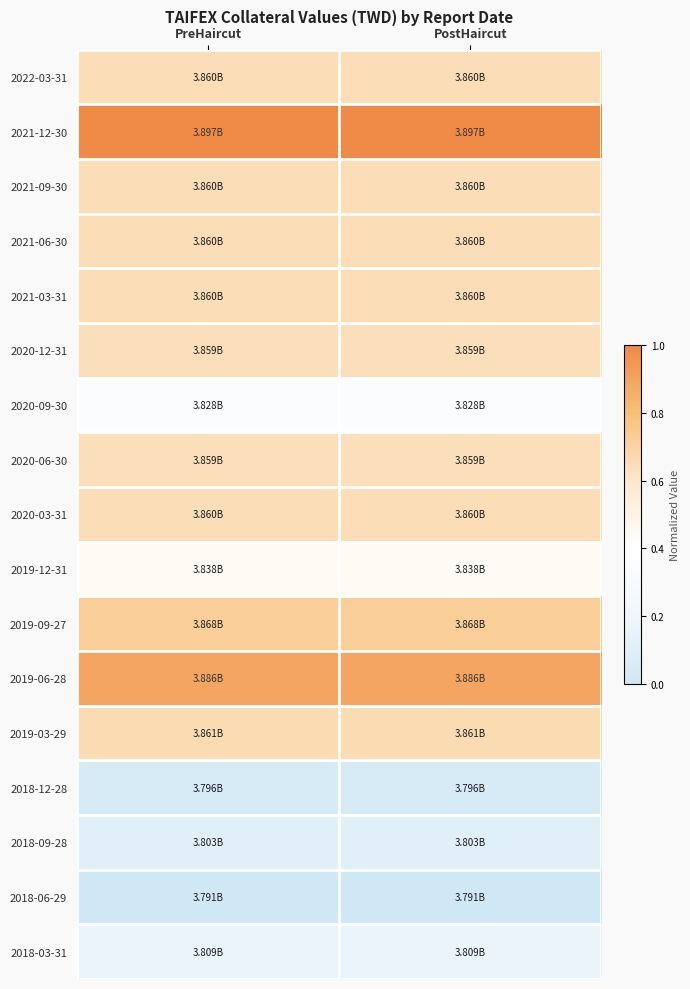

What is the total value across all series at PostHaircut?

8.9